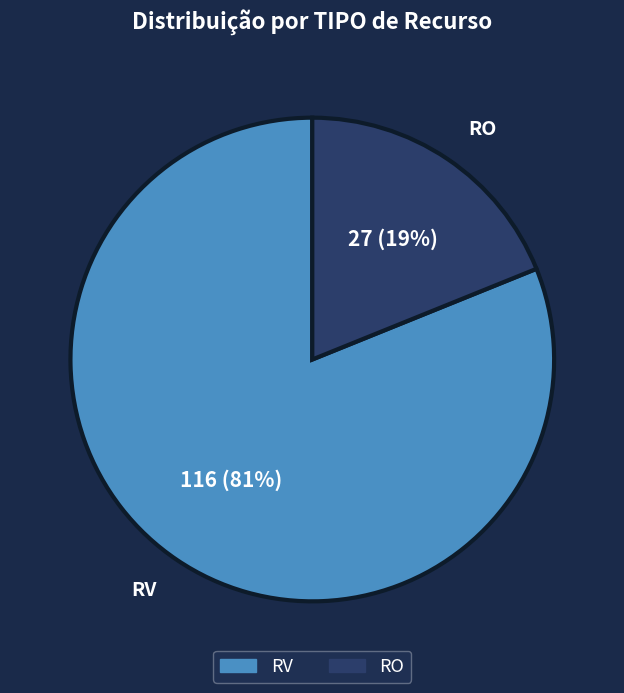

Rank the categories by value from lowest to highest.

RO, RV